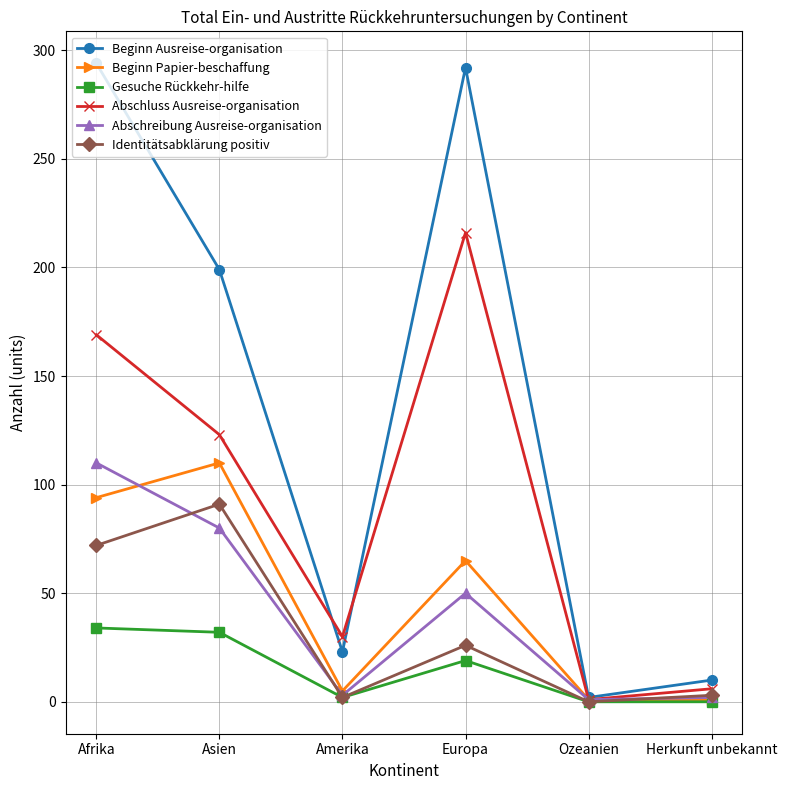

What is the approximate value of Beginn Ausreise-organisation at Afrika?

294